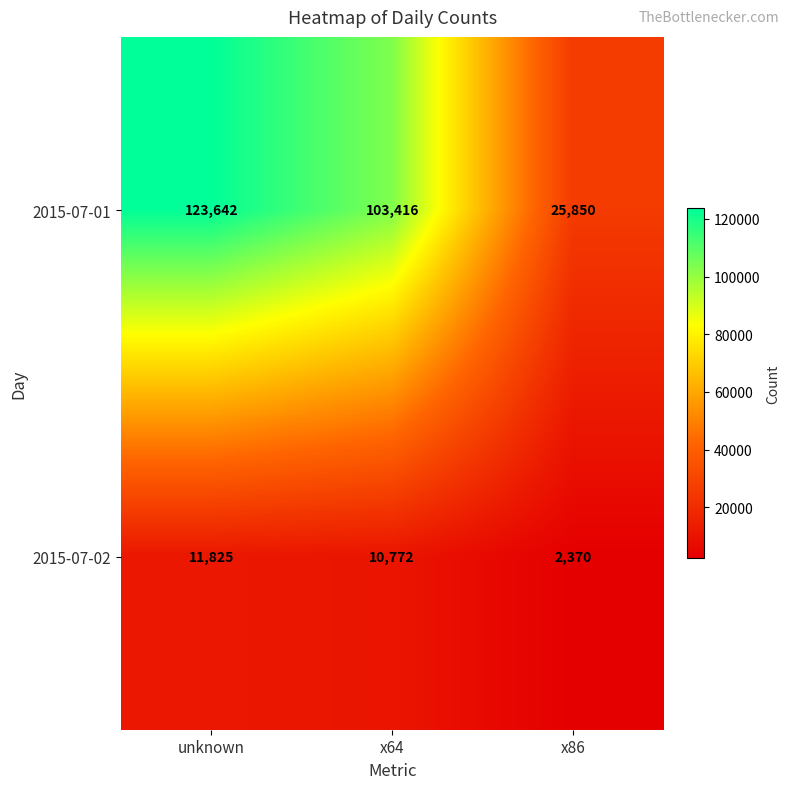

At how many categories does at least one series exceed 40105?

2